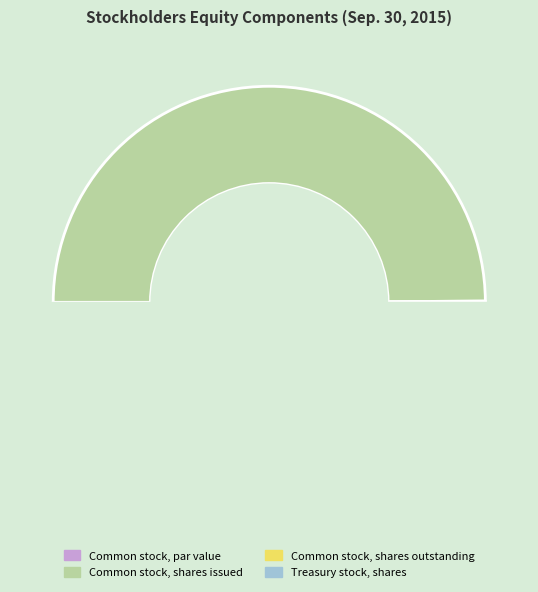

Count the number of slices in the pie.

4